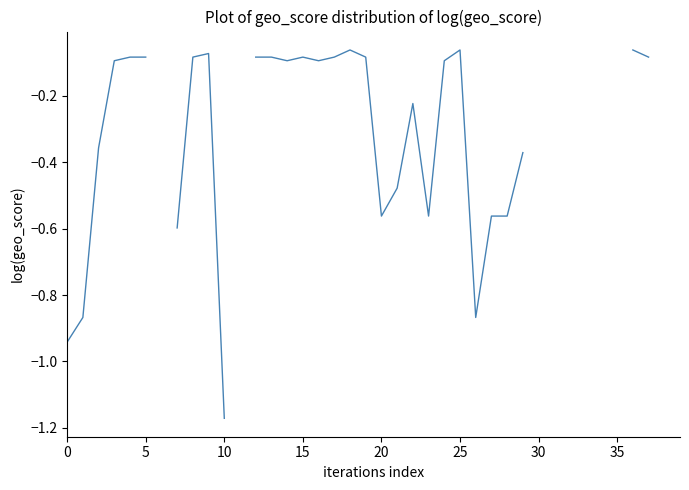

True or false: the data shows -0.1 at 13.

False